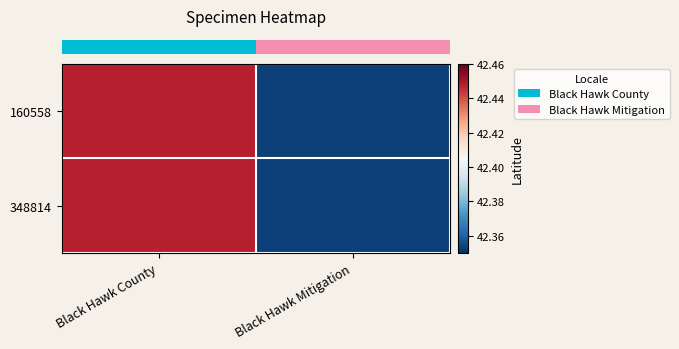

What is the total value across all series at Black Hawk County?

84.9